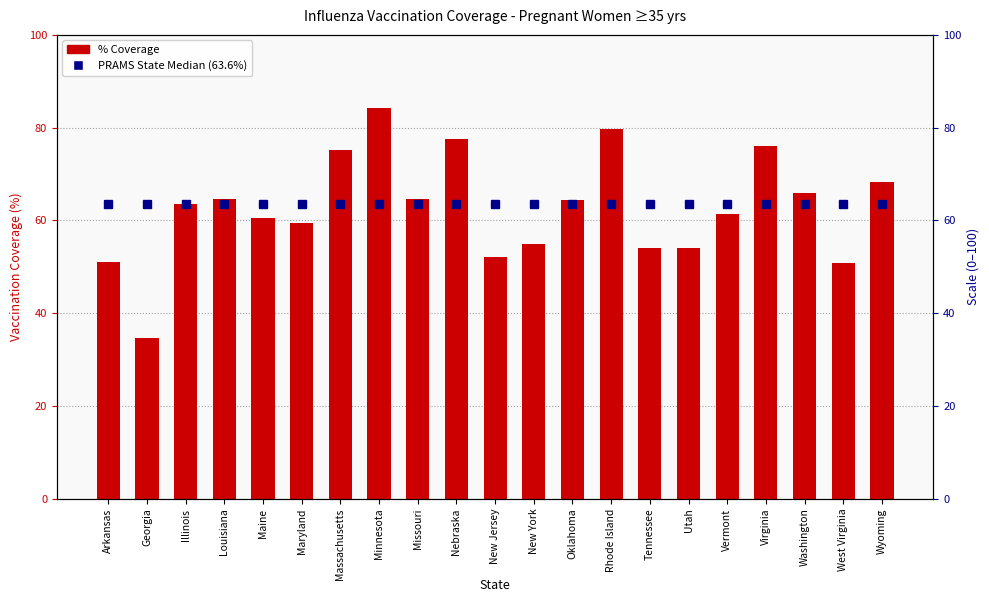

How many groups of bars are there?

21